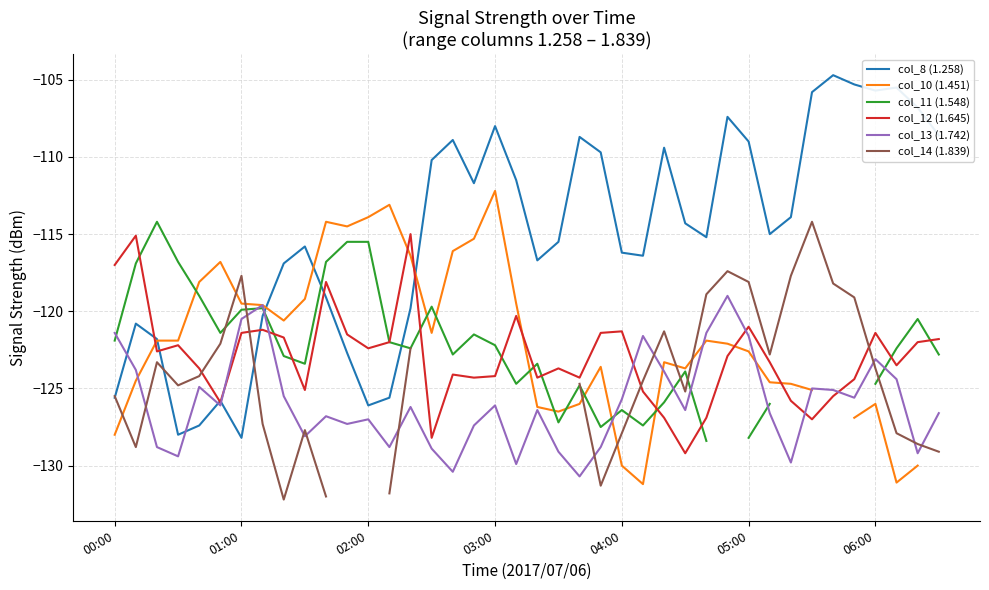

What is the maximum value for col_13 (1.742)?

-119.0